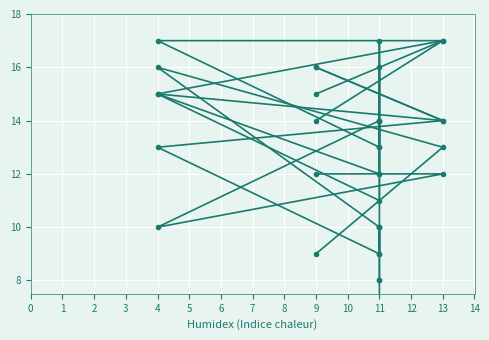

The value of l at 9 is 9. True or false?

False